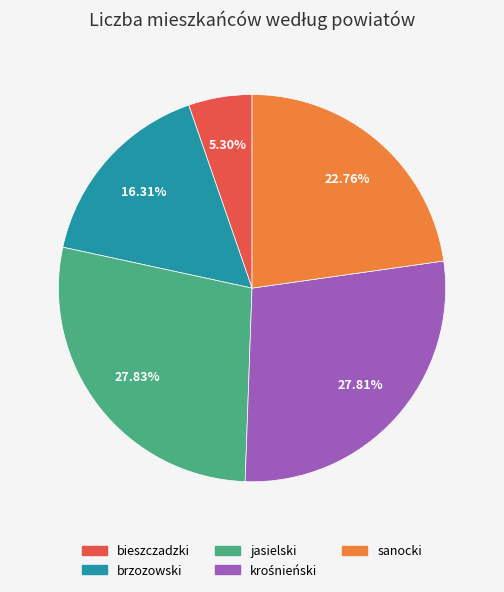

Combined, do bieszczadzki and jasielski account for over 50%?

No